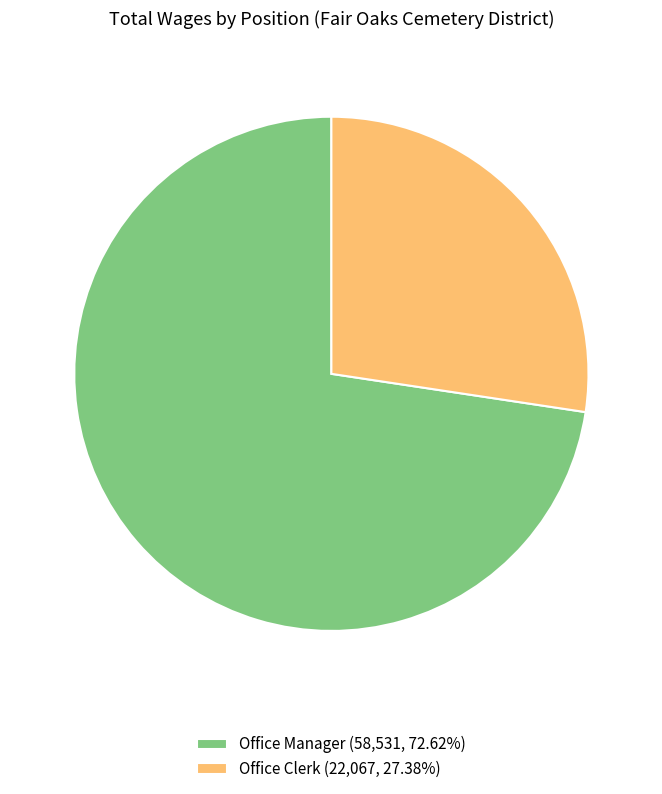

How many segments does this pie chart have?

2